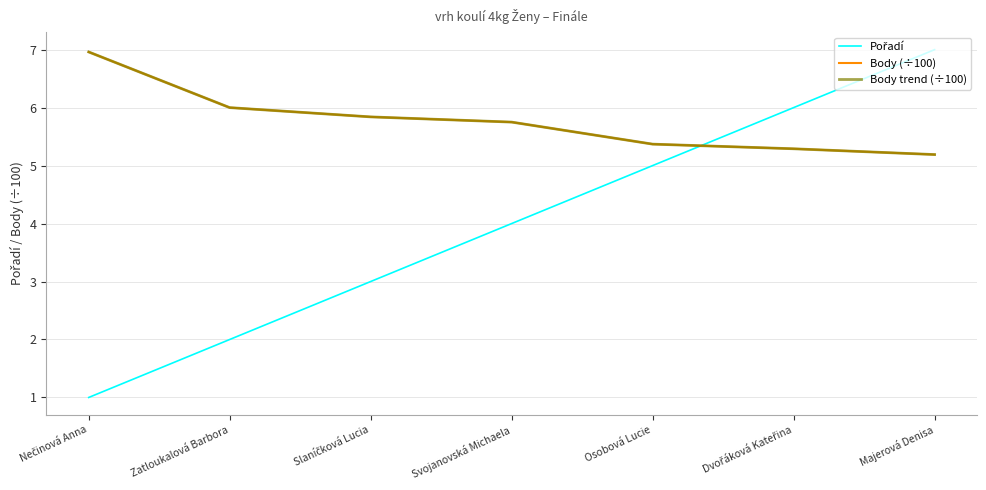

Is this an area chart (filled region under the line)?

No